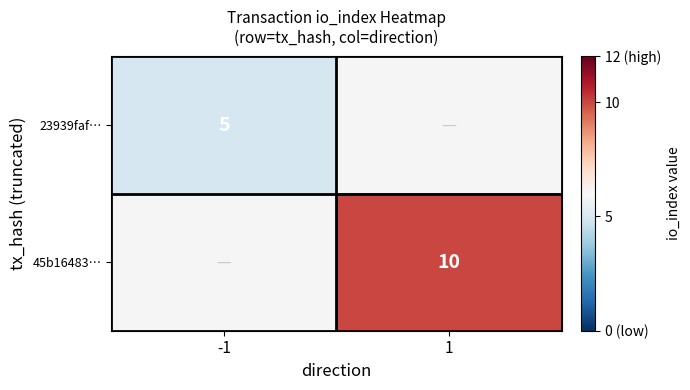

Is it true that 23939faf… equals 5 at -1?

True